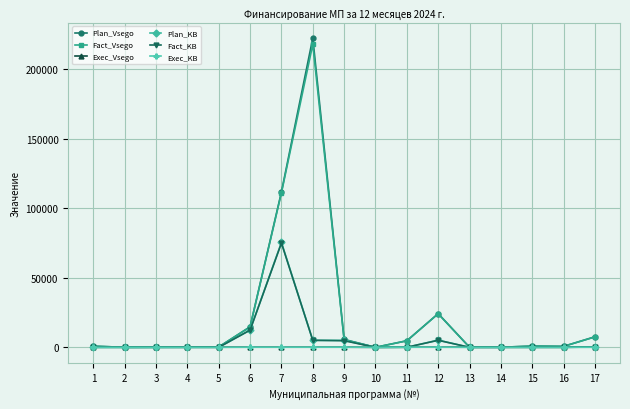

What is the difference between the second highest and second lowest values in the Plan_KB series?

12412.0